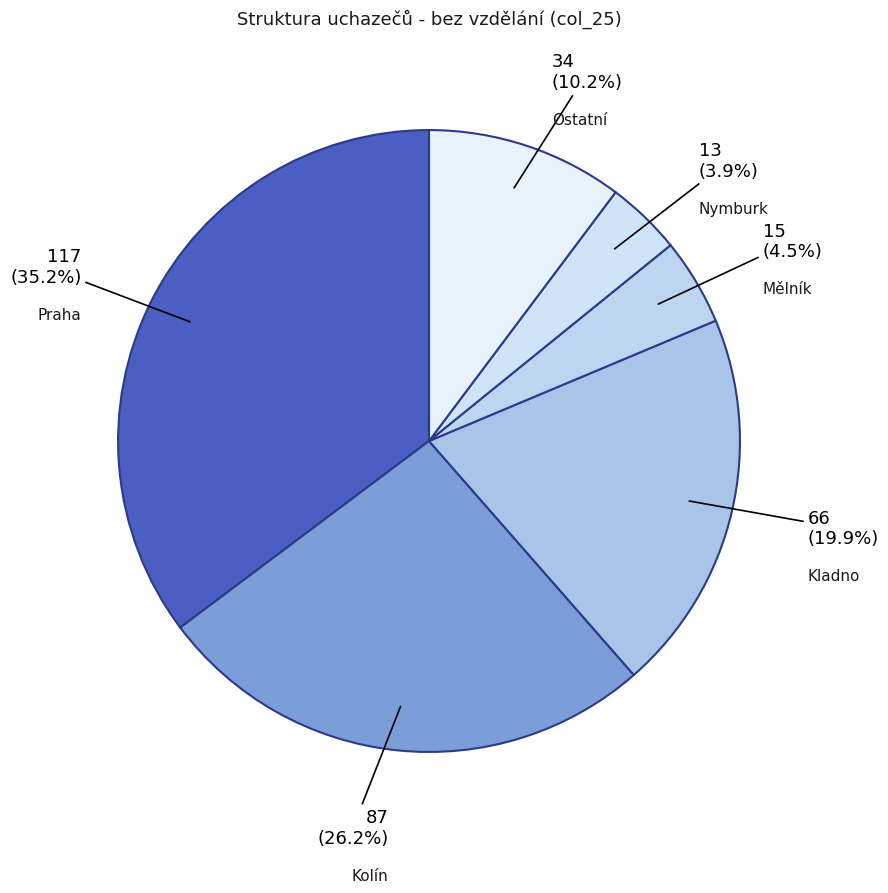

How many slices are in this pie chart?

6